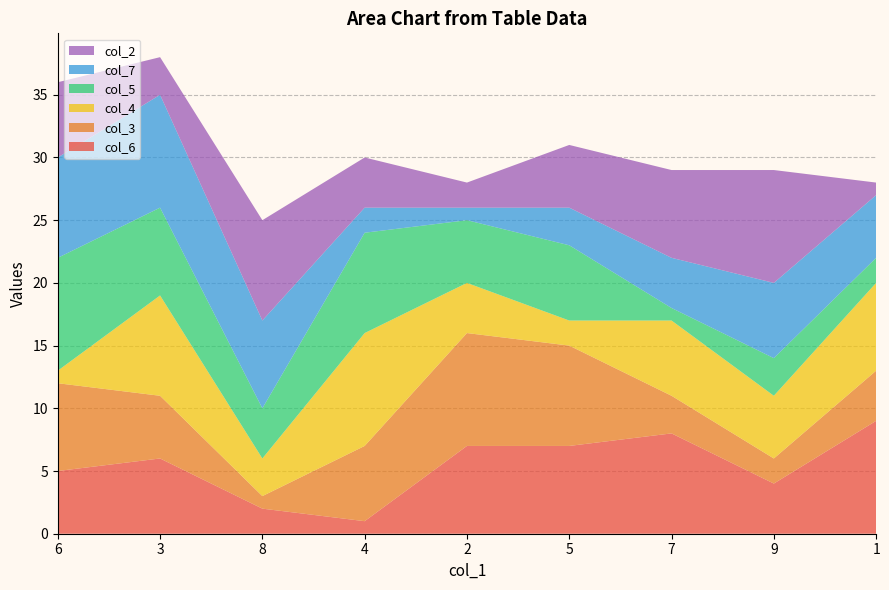

Reading right to left, transcribe all the data shown in this chart.

col_6: 1=9	9=4	7=8	5=7	2=7	4=1	8=2	3=6	6=5
col_3: 1=4	9=2	7=3	5=8	2=9	4=6	8=1	3=5	6=7
col_4: 1=7	9=5	7=6	5=2	2=4	4=9	8=3	3=8	6=1
col_5: 1=2	9=3	7=1	5=6	2=5	4=8	8=4	3=7	6=9
col_7: 1=5	9=6	7=4	5=3	2=1	4=2	8=7	3=9	6=8
col_2: 1=1	9=9	7=7	5=5	2=2	4=4	8=8	3=3	6=6